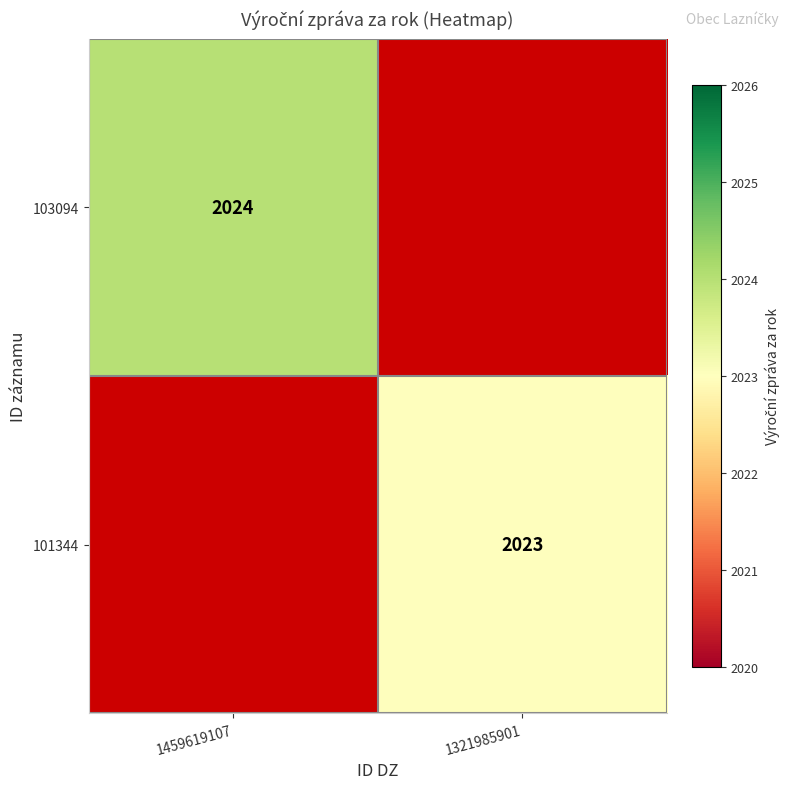

True or false: 101344 has a value of 2023 at 1321985901.

True